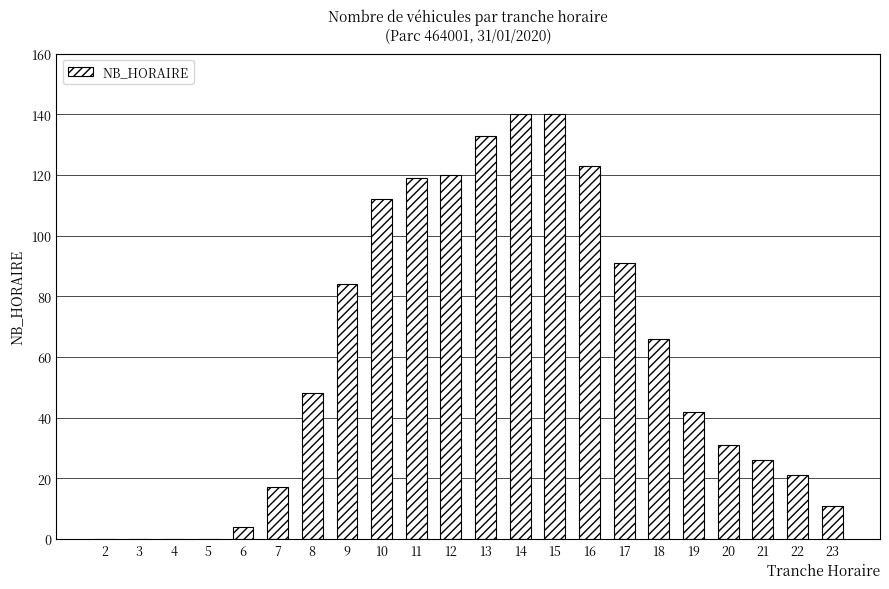

Reading left to right, what are all the values shown in this chart?

0	0	0	0	4	17	48	84	112	119	120	133	140	140	123	91	66	42	31	26	21	11